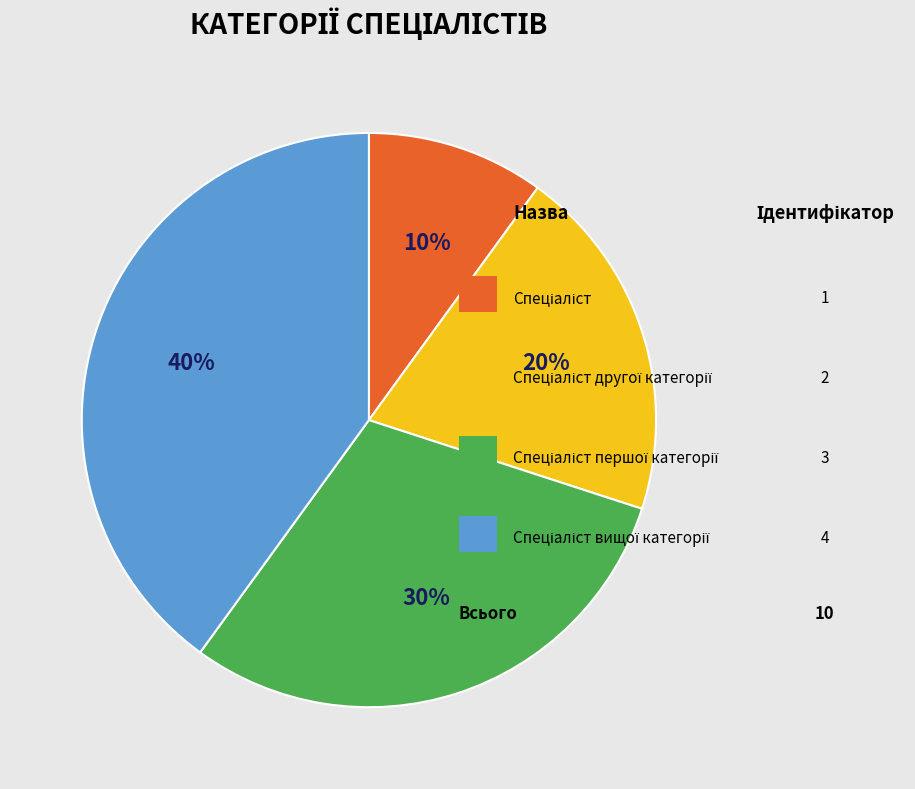

To the nearest percent, what is the difference between the largest and smallest slice percentages?

30%